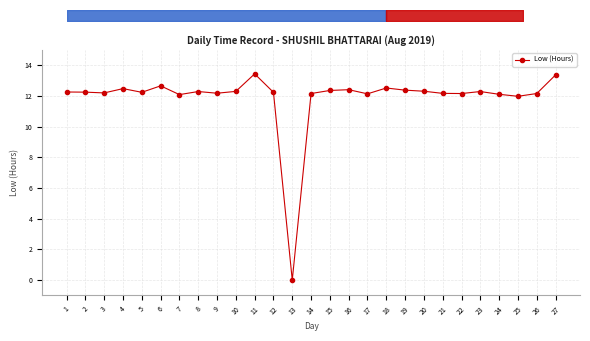

At which label does the data first exceed 12?

1